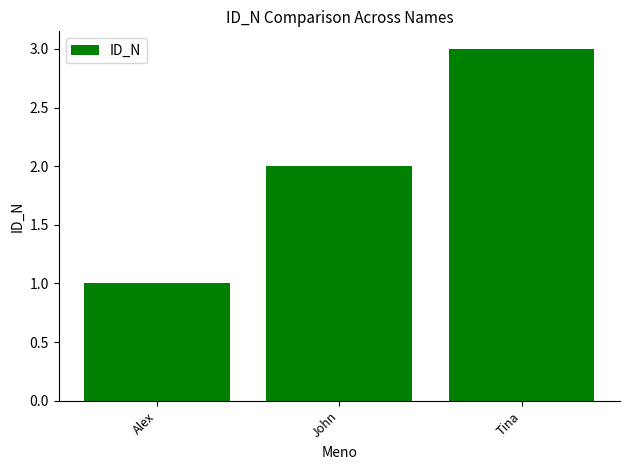

Which label corresponds to the largest value in the chart?

Tina